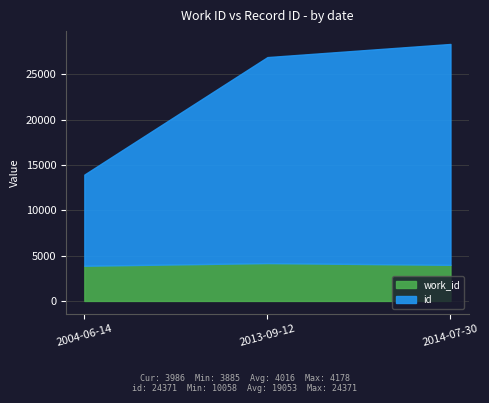

Does the chart display data point markers on the line(s)?

No